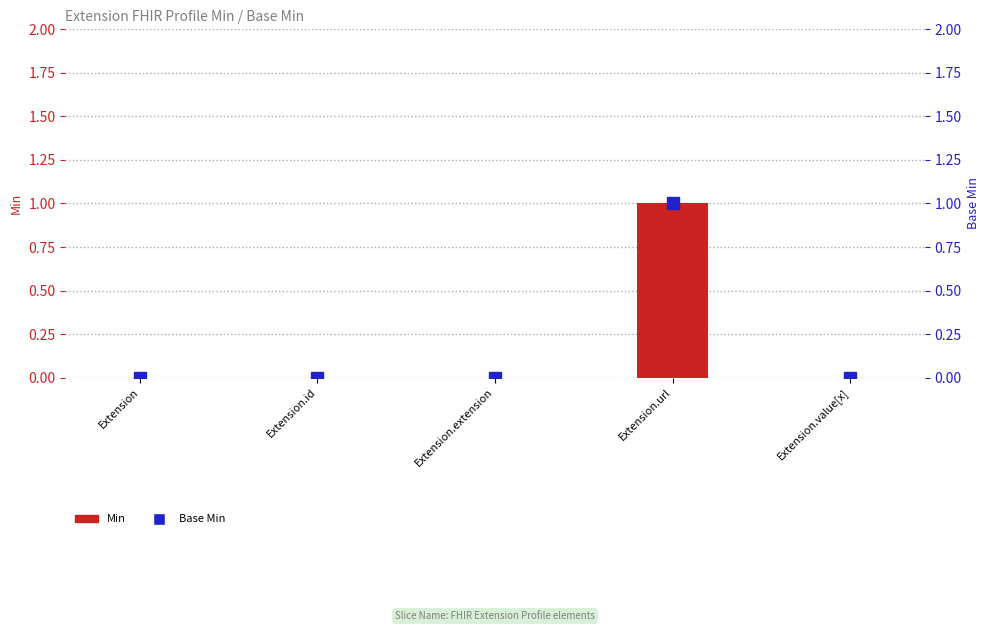

Reading left to right, list all the values displayed in this chart.

Extension=0	Extension.id=0	Extension.extension=0	Extension.url=1	Extension.value[x]=0